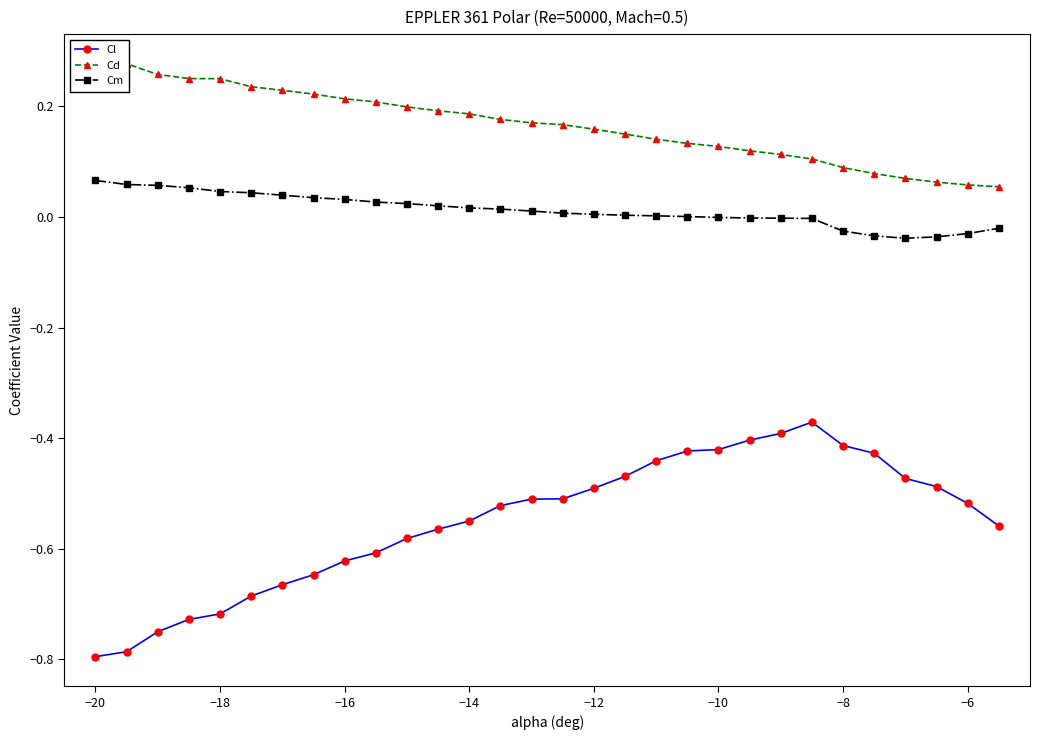

True or false: Cl and Cm intersect in this chart.

False